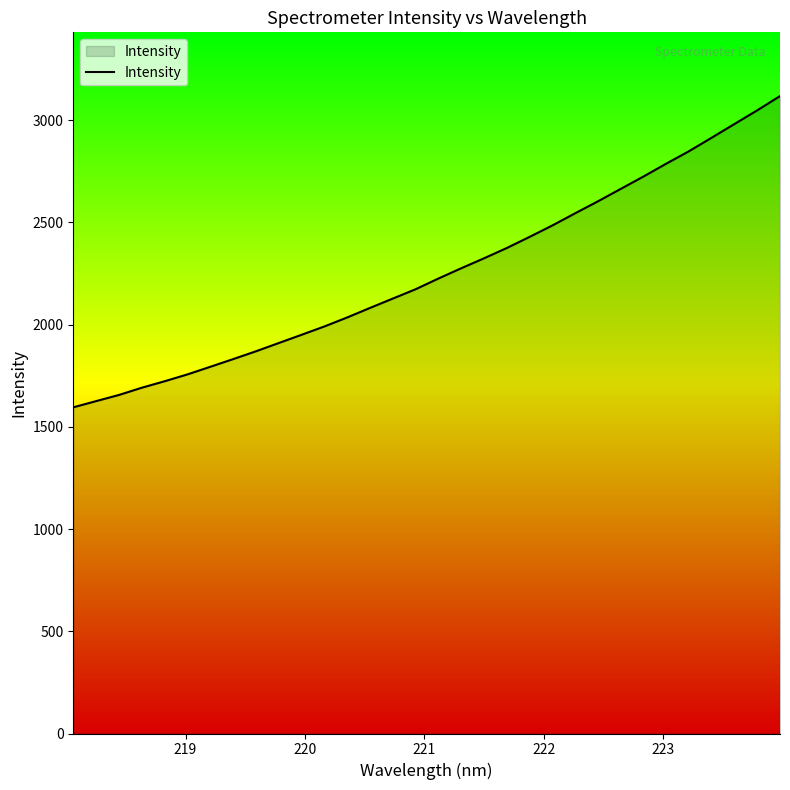

What is the maximum value shown in the chart?

3118.3